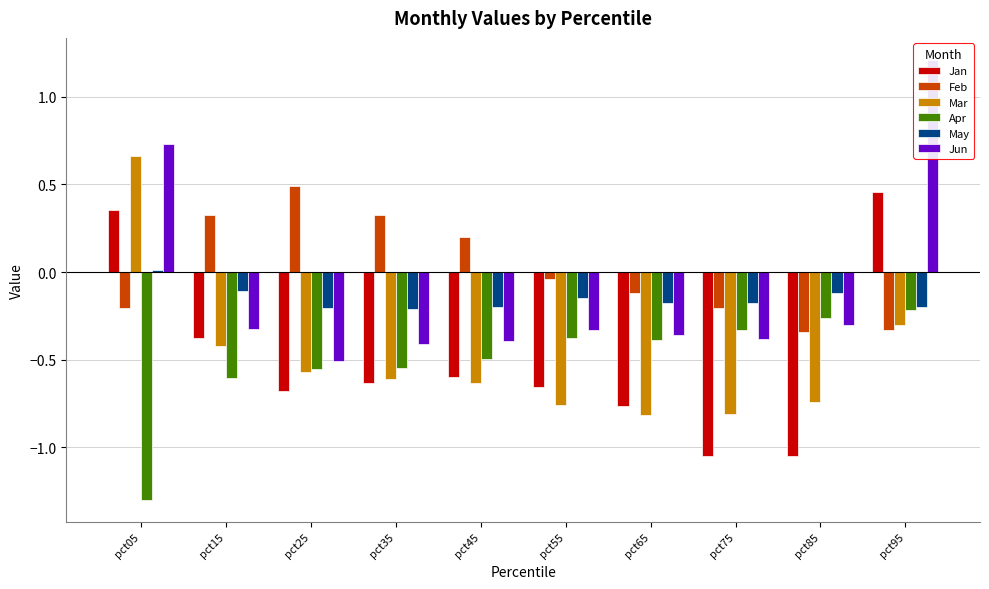

At how many categories does at least one series exceed -1?

10